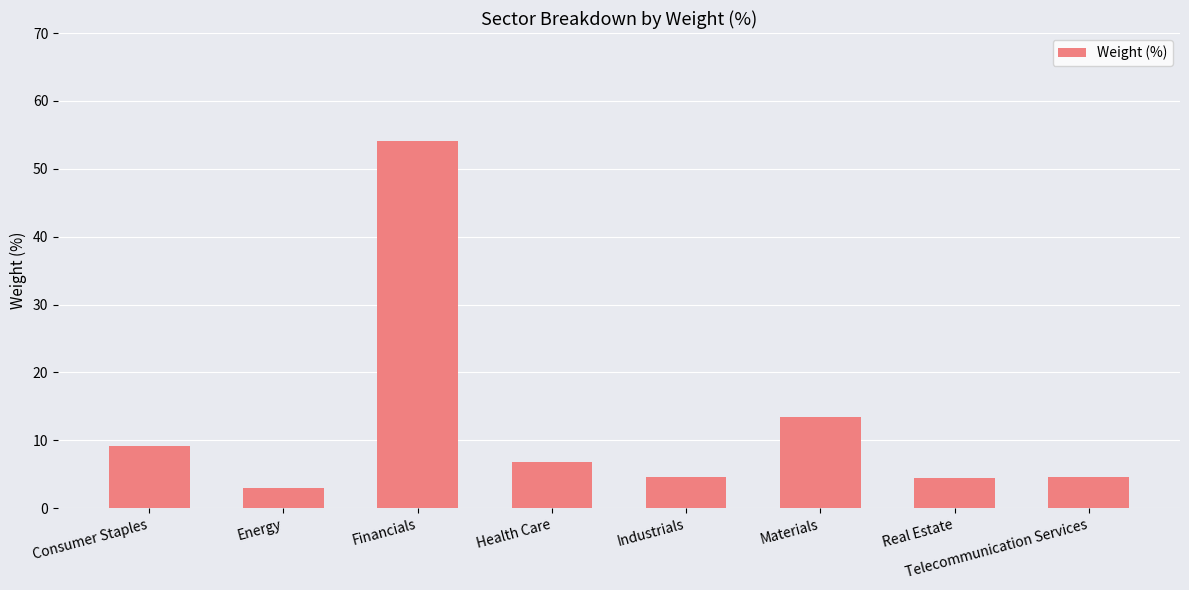

Where does the data first go above 6?

Consumer Staples